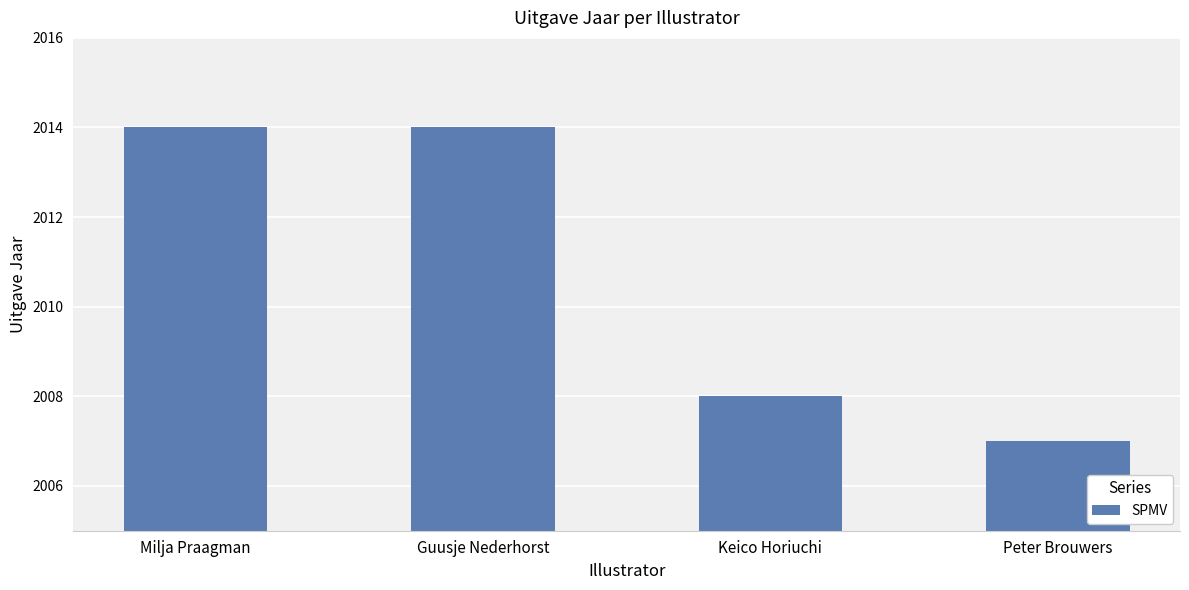

Reading right to left, extract all data points from this chart.

Peter Brouwers=2007	Keico Horiuchi=2008	Guusje Nederhorst=2014	Milja Praagman=2014